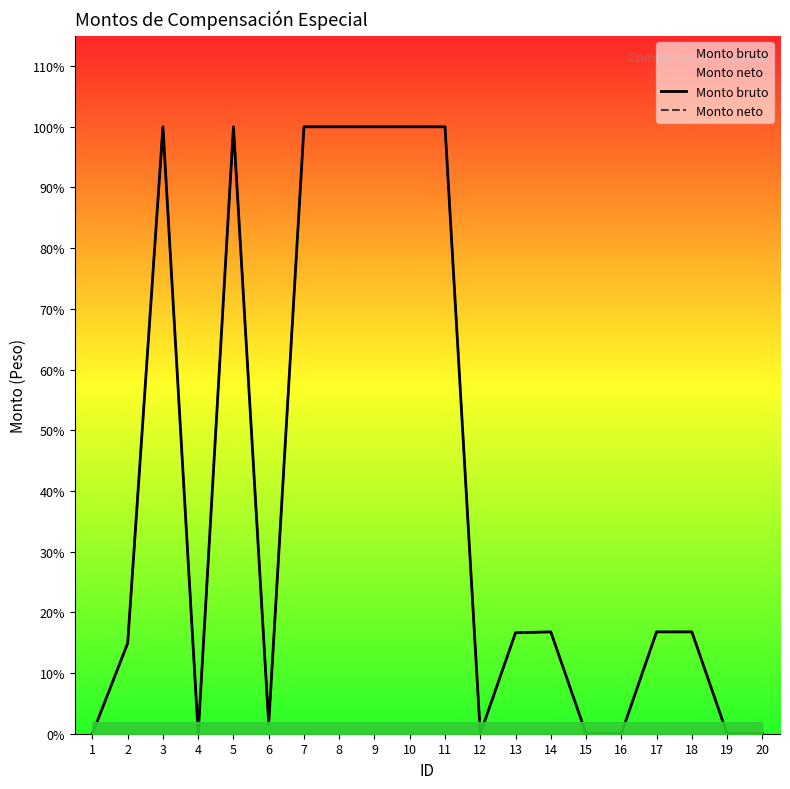

Reading left to right, what are all the values shown in this chart?

Monto bruto: 0.0	4308.3	28896.7	0.0	28896.7	464.6	28896.7	28896.7	28896.7	28896.7	28896.7	0.0	4808.1	4848.5	0.0	0.0	4848.5	4848.5	0.0	0.0
Monto neto: 0.0	4308.3	28896.7	0.0	28896.7	464.6	28896.7	28896.7	28896.7	28896.7	28896.7	0.0	4808.1	4848.5	0.0	0.0	4848.5	4848.5	0.0	0.0